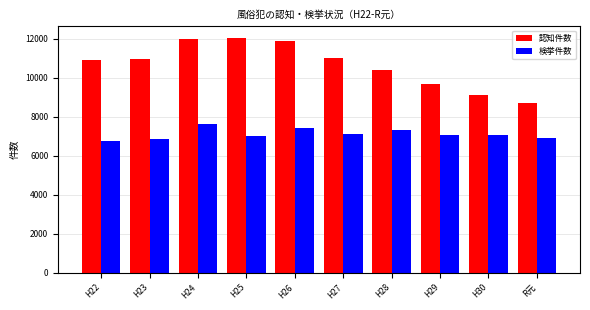

What is the greatest value displayed?

12041